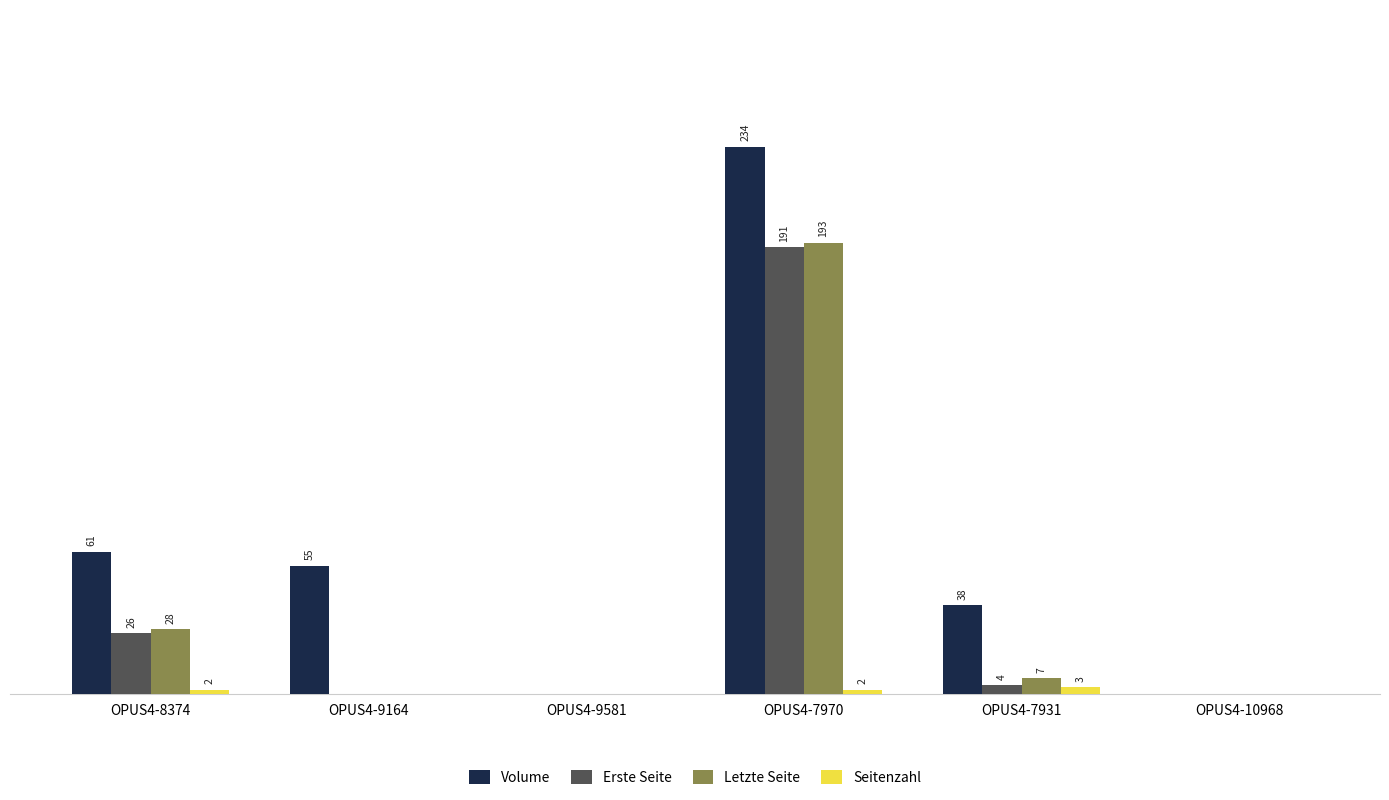

What are all the series names shown in the legend?

Volume, Erste Seite, Letzte Seite, Seitenzahl